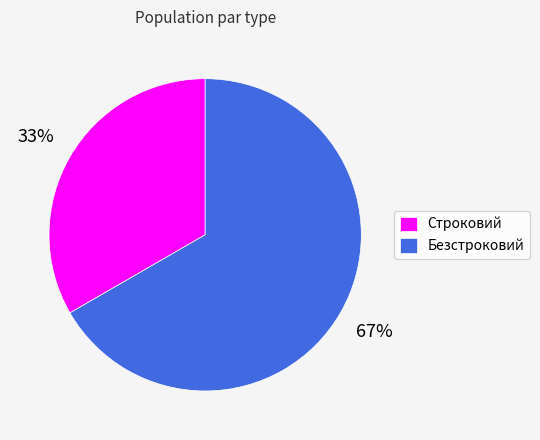

Which slice is the smallest?

Строковий